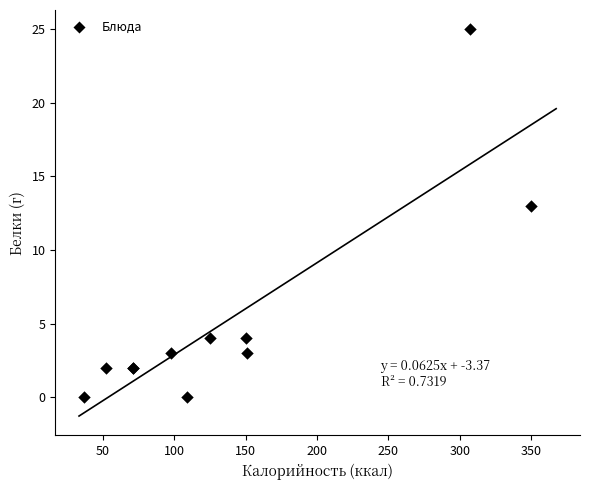

What Y value in the scatter plot is closest to 12?

13